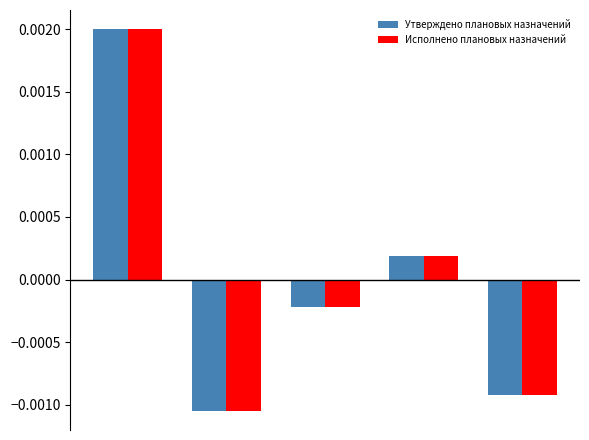

How many positive values does the Исполнено плановых назначений series have?

2